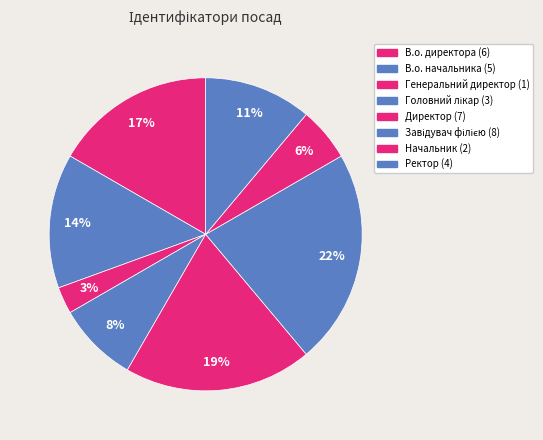

How many slices are in this pie chart?

8